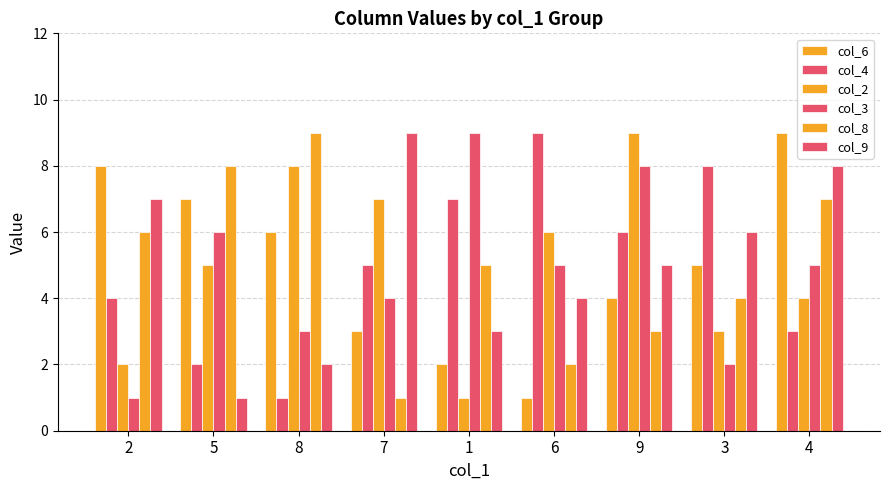

Are the bars horizontal?

No